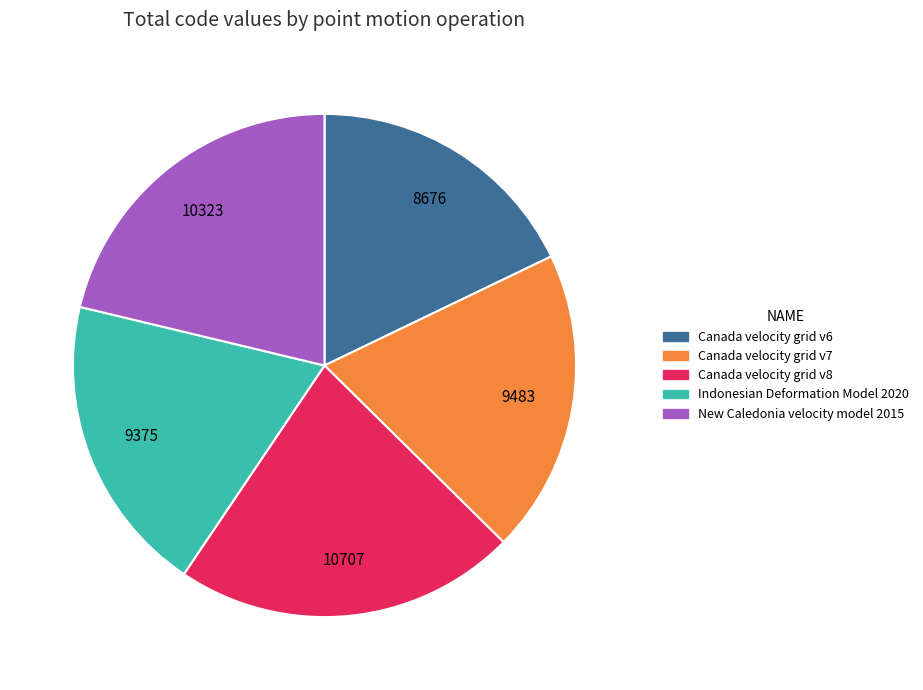

Combined, do Canada velocity grid v7 and New Caledonia velocity model 2015 account for over 50%?

No